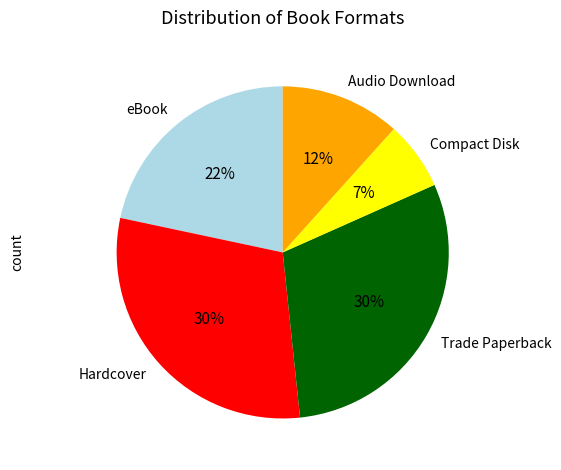

Does Hardcover represent more than half of the total?

No